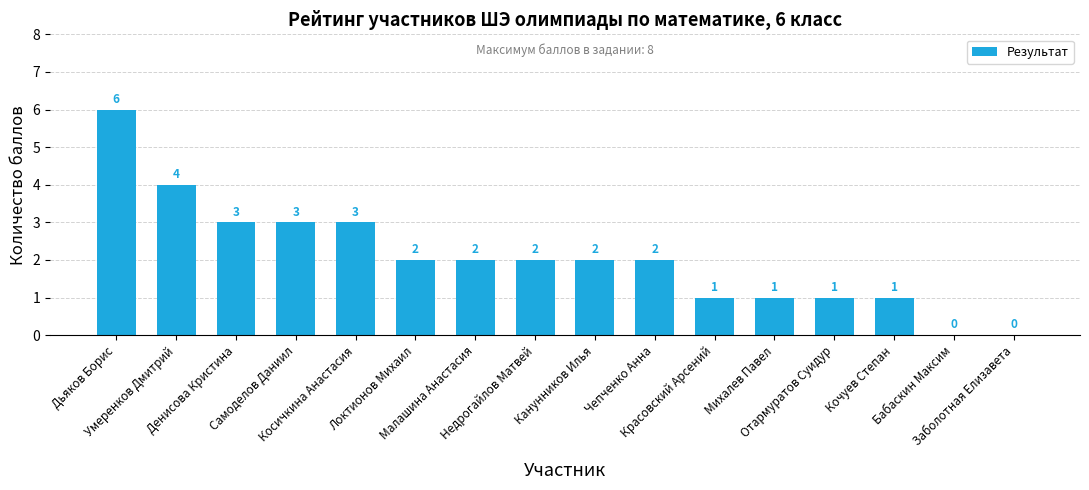

Reading left to right, what are all the values shown in this chart?

6	4	3	3	3	2	2	2	2	2	1	1	1	1	0	0